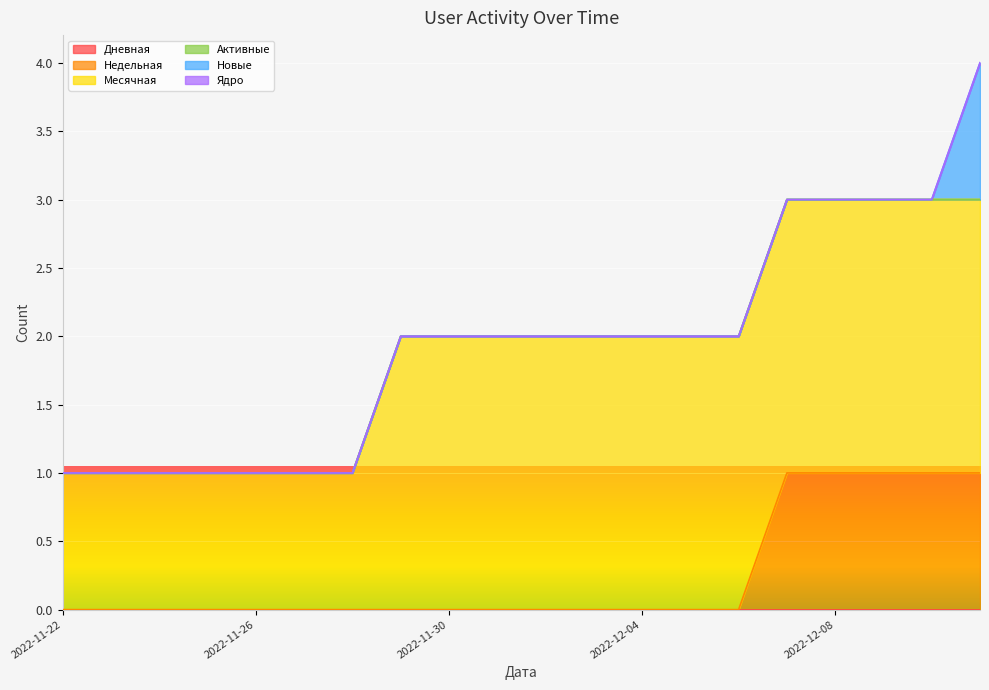

At which category is the sum across all series the highest?

2022-12-11